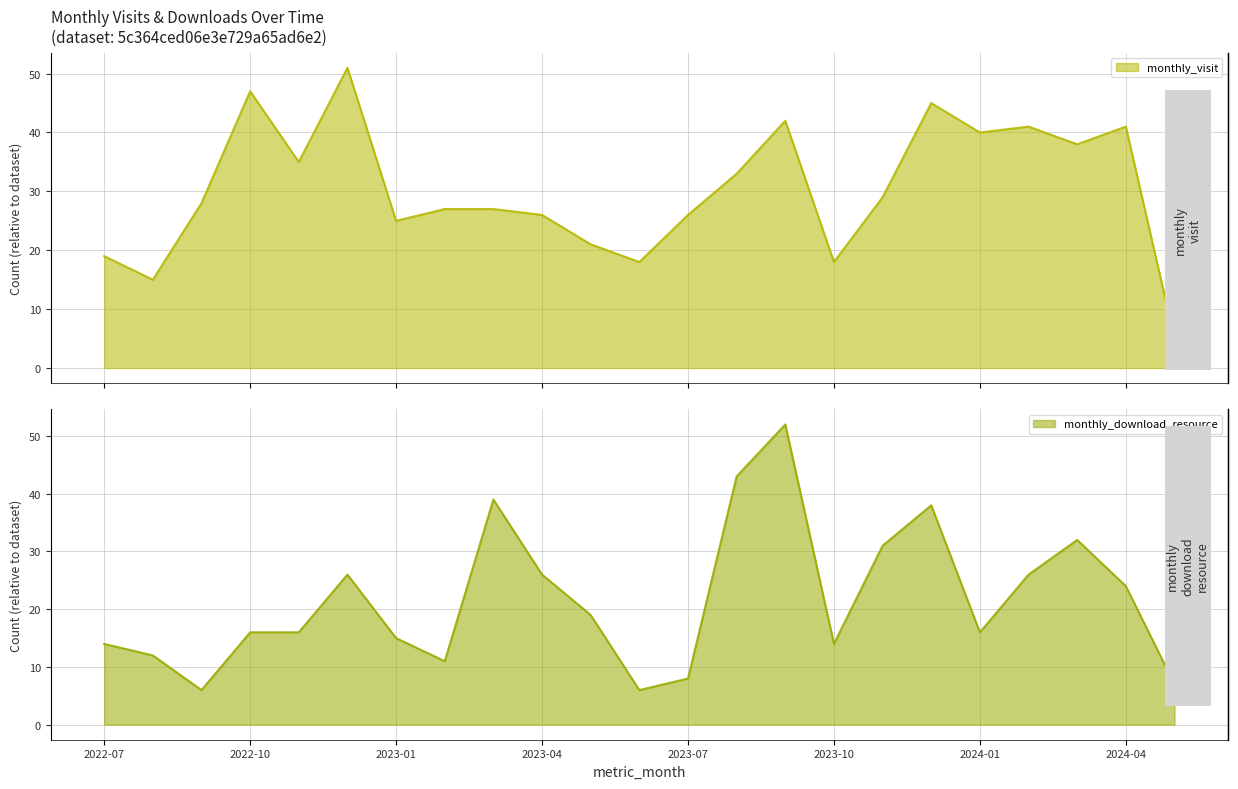

At 2024-01, list the series in order from largest to smallest.

monthly_visit, monthly_download_resource